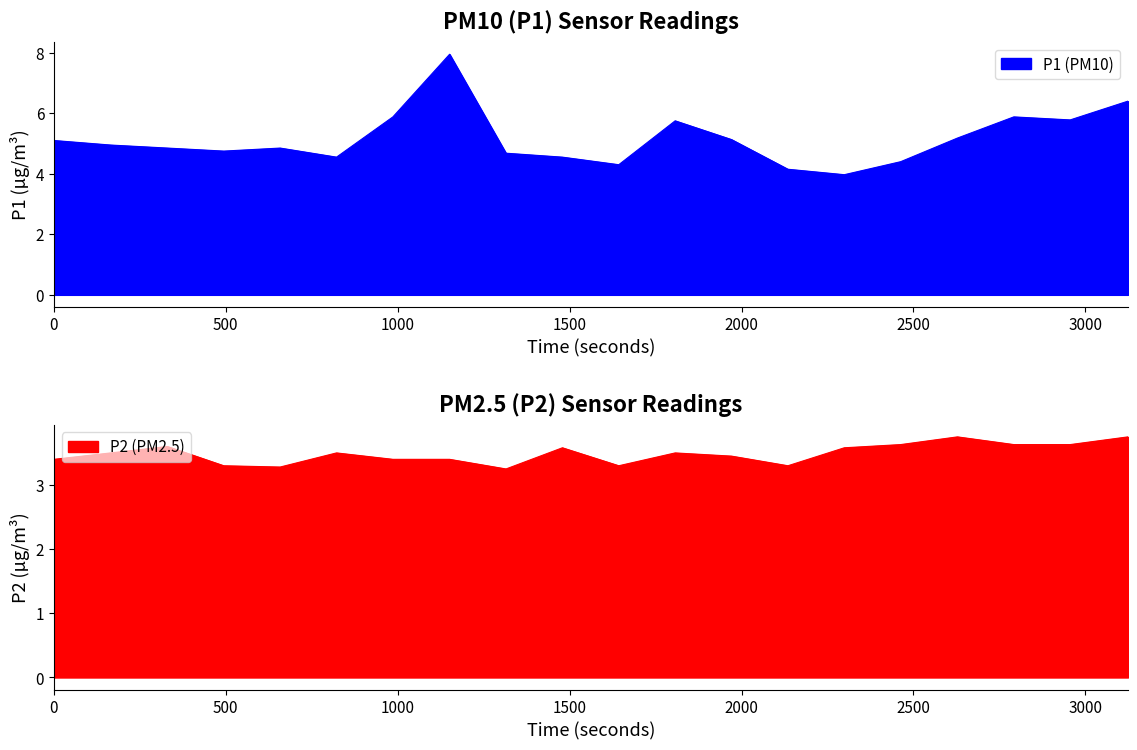

The P2 series shows 1.2 at 2023-08-21T00:22:27. True or false?

False